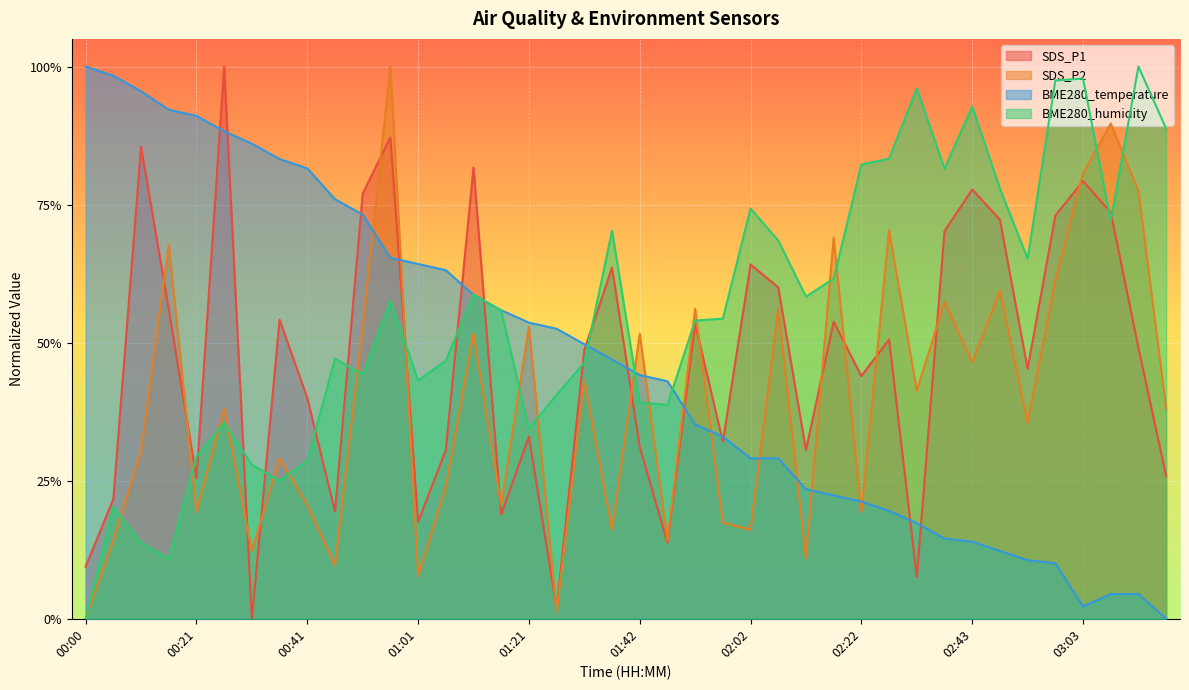

The SDS_P2 series shows -0.4 at 00:00. True or false?

False